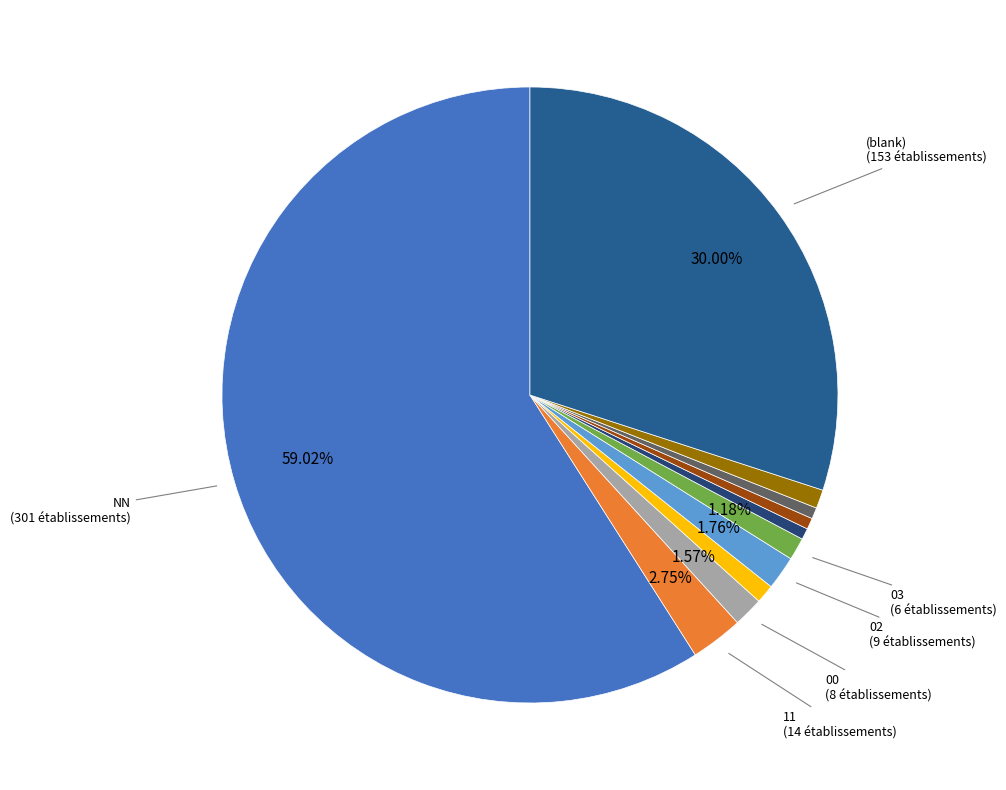

Count the number of slices in the pie.

11